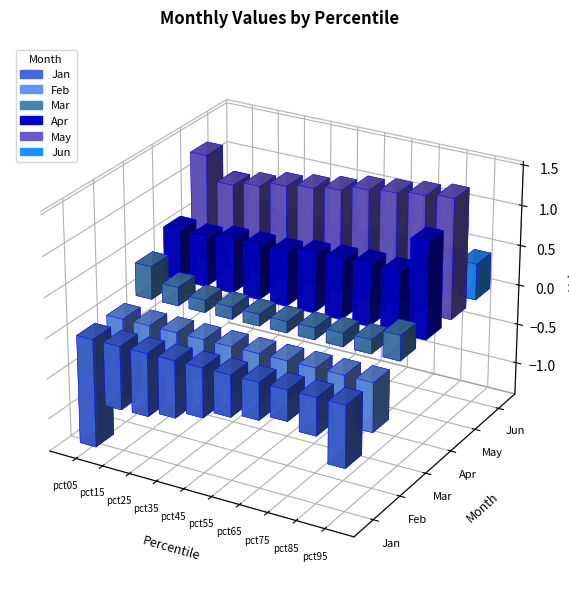

Is it true that Jan equals -0.4 at pct75?

True